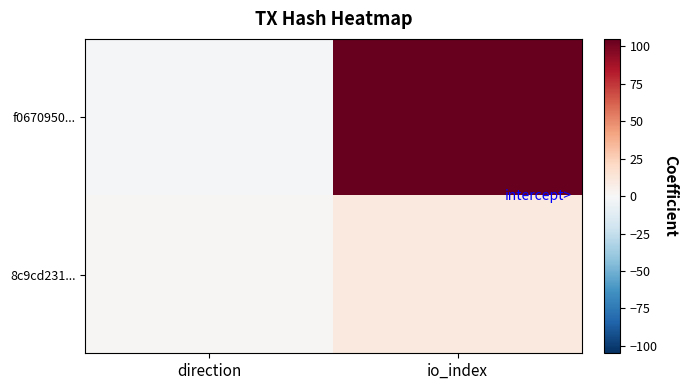

At how many categories does at least one series exceed 85?

1